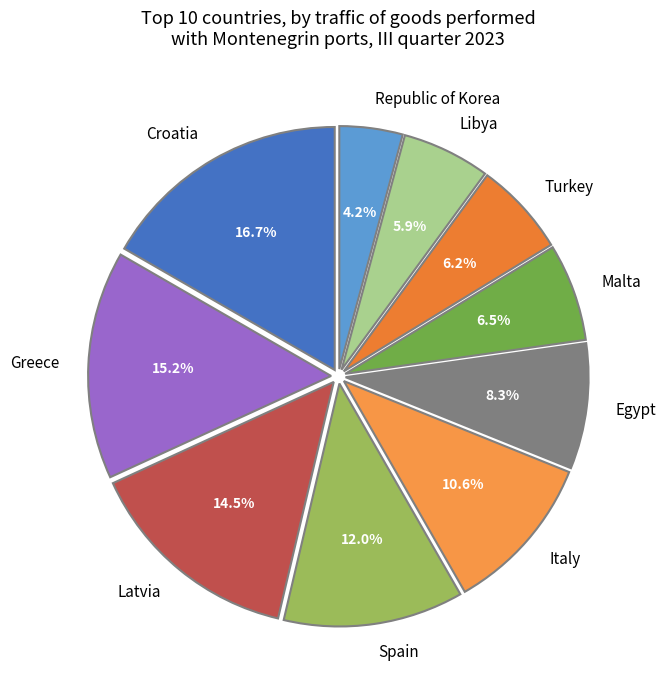

To the nearest percent, what is the average slice percentage?

10%